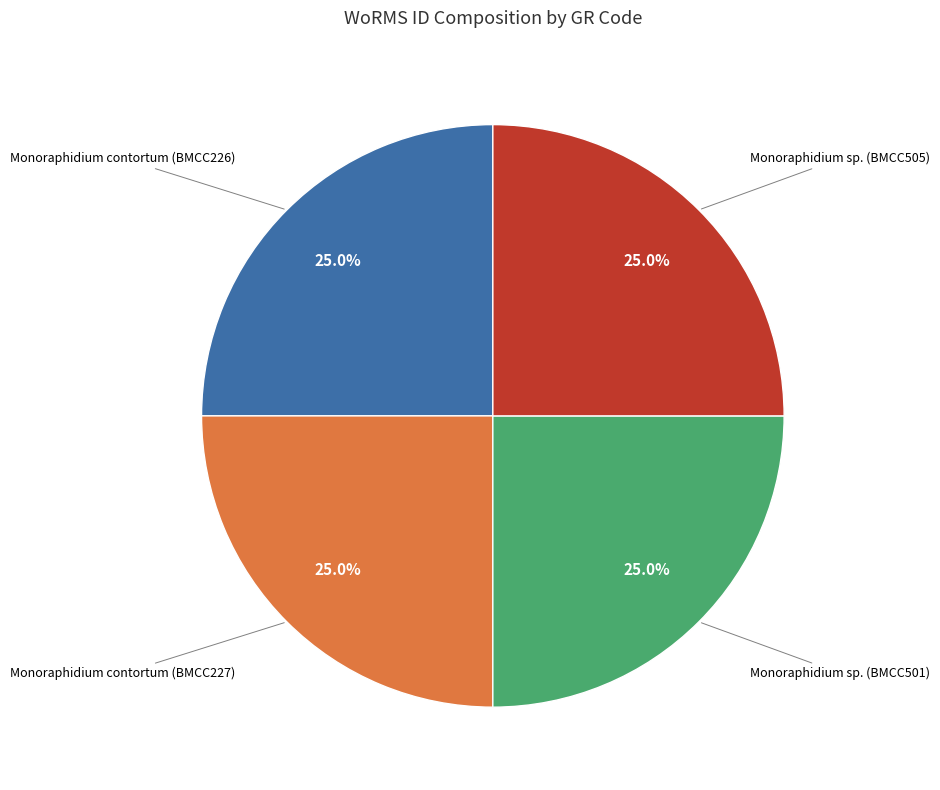

Is there a majority slice in this chart?

No